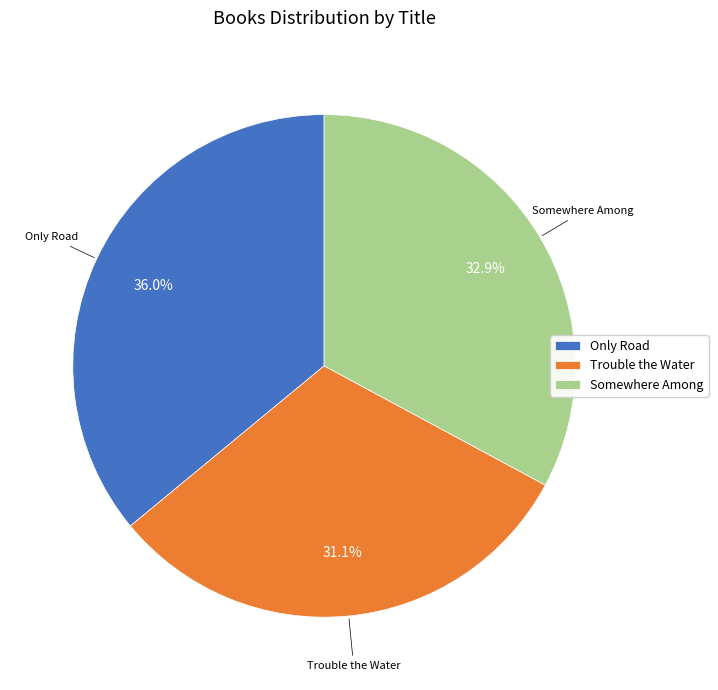

How many slices are in this pie chart?

3